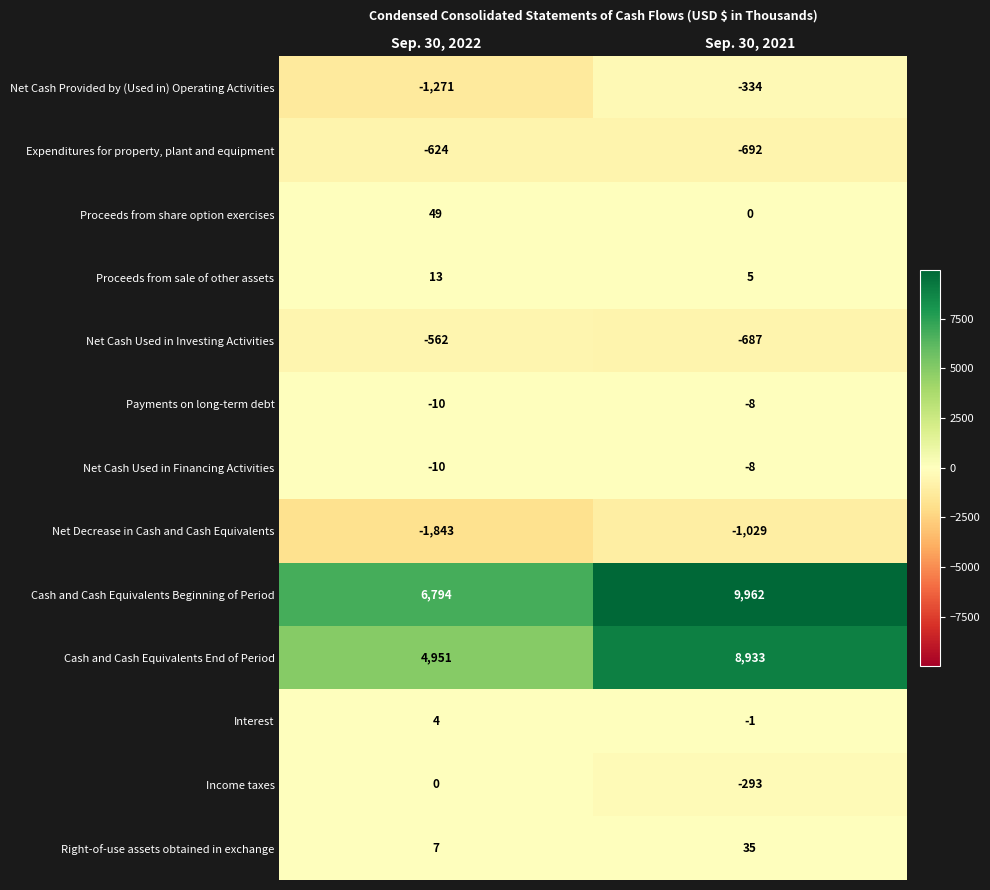

Which category has the highest value in the Net Cash Used in Investing Activities series?

Sep. 30, 2022